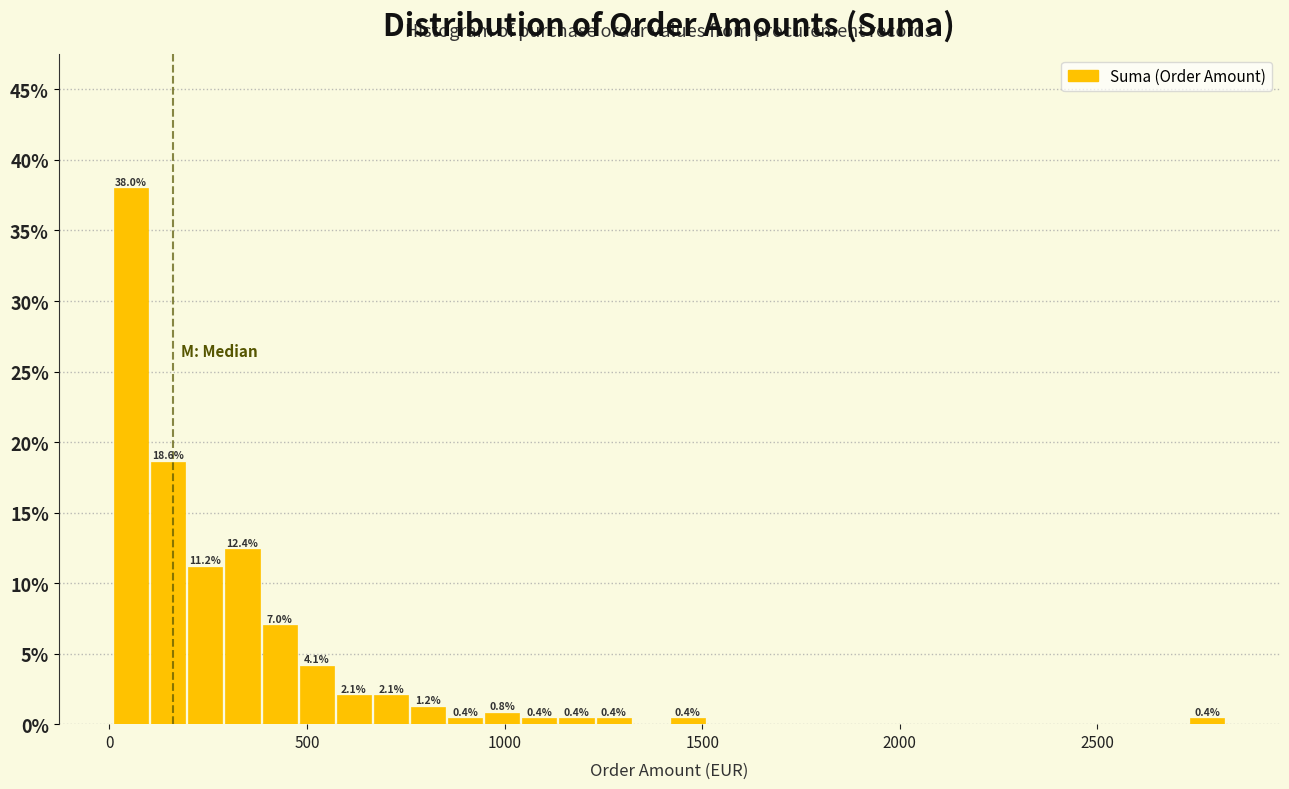

Read against the x-axis, roughly where is the centre of the tallest bar?

50